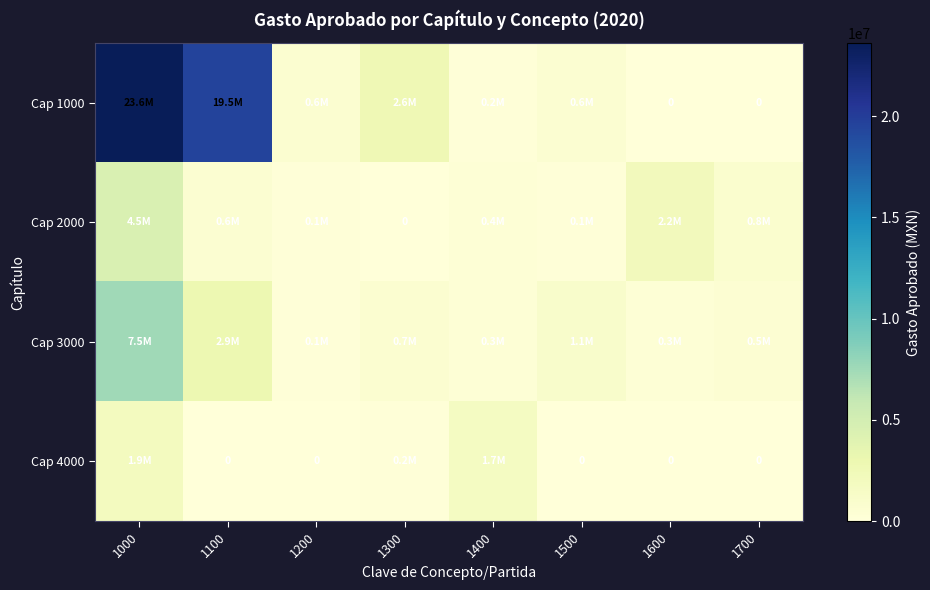

What is the maximum value for Cap 2000?

4461442.6